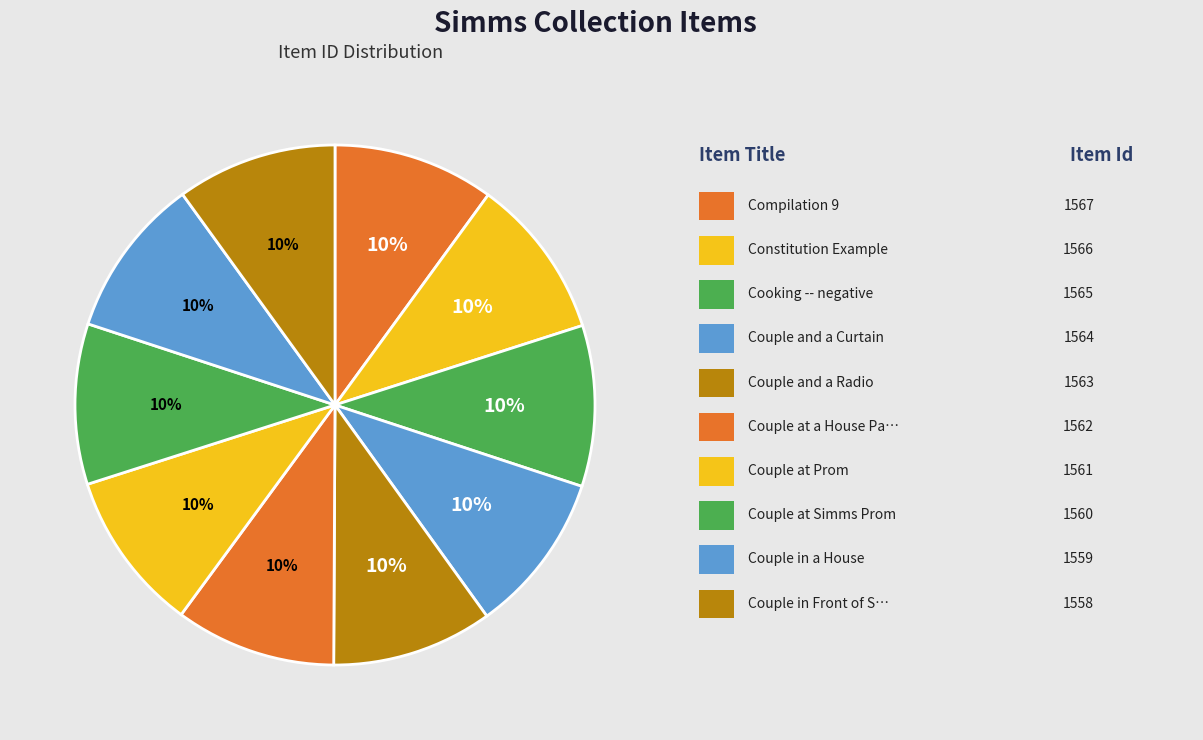

How many segments does this pie chart have?

10